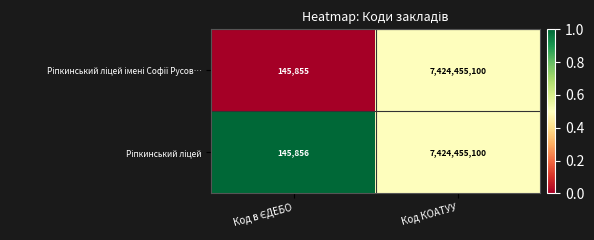

Which series has the widest spread of values?

Ріпкинський ліцей імені Софії Русов…